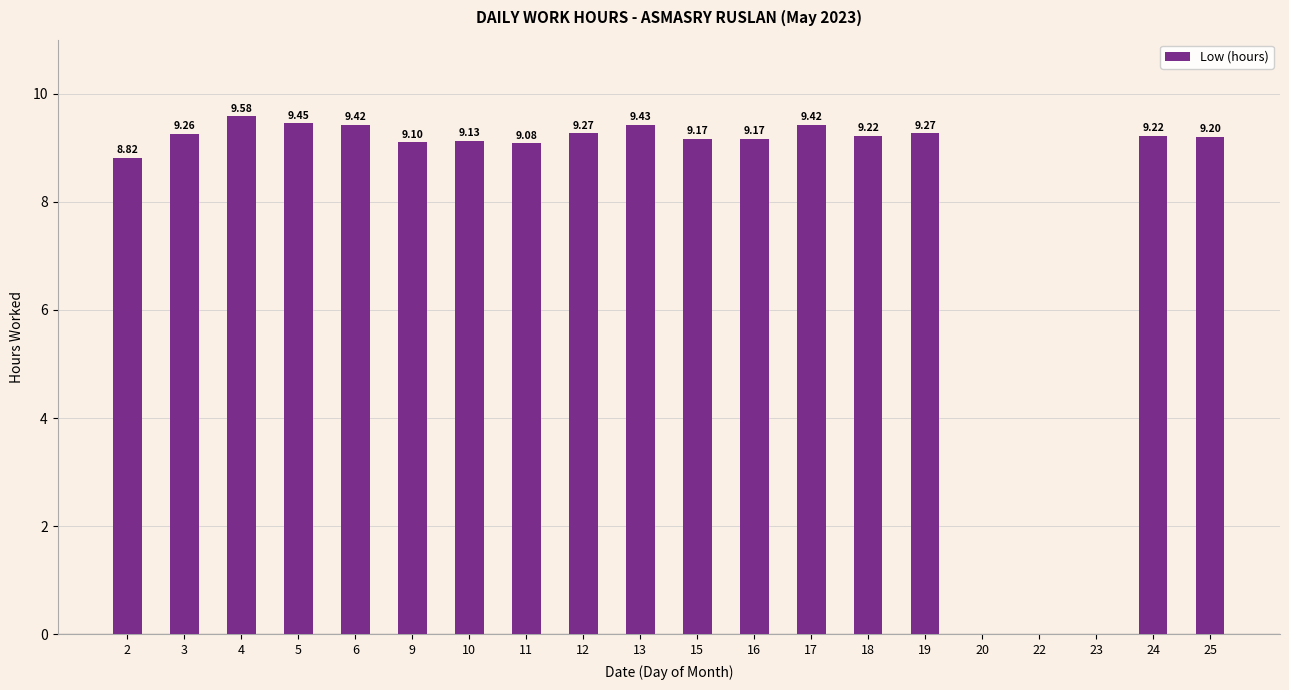

Between 24 and 25, which is larger?

24